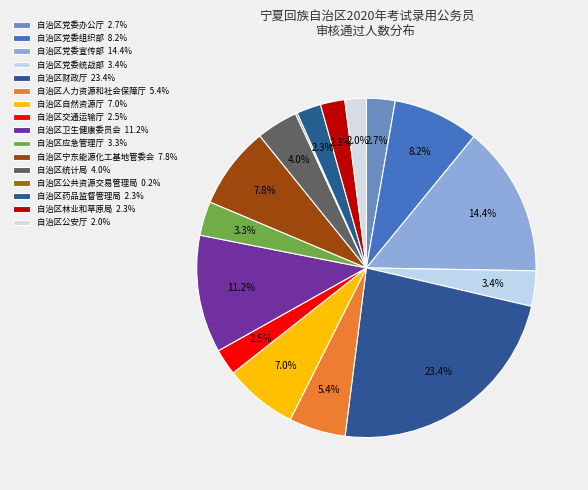

To the nearest percent, what is the difference between the largest and smallest slice percentages?

23%